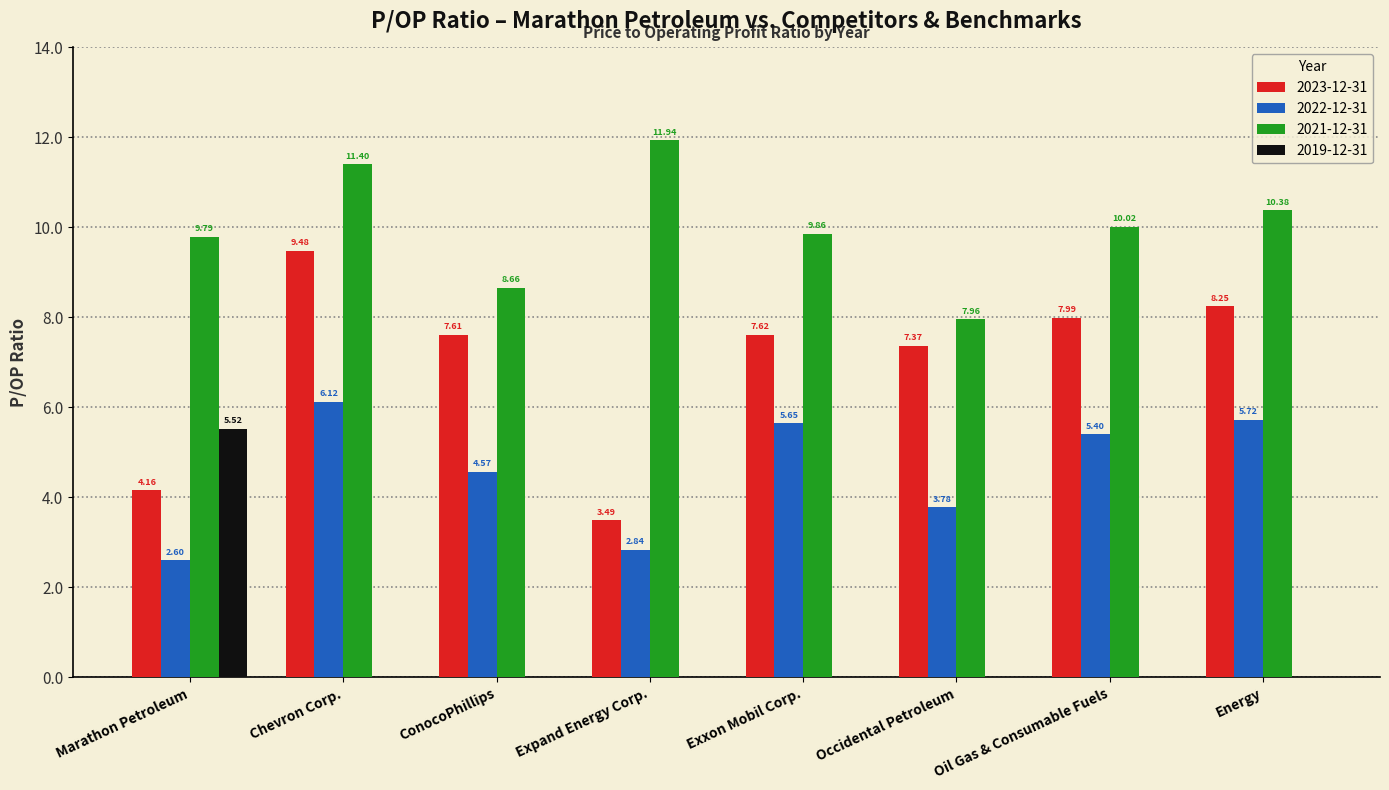

What is the sum of all 2021-12-31 values?

80.0